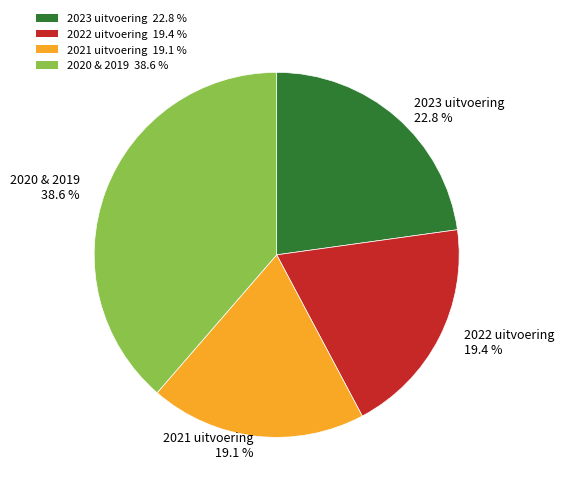

Is there a majority slice in this chart?

No